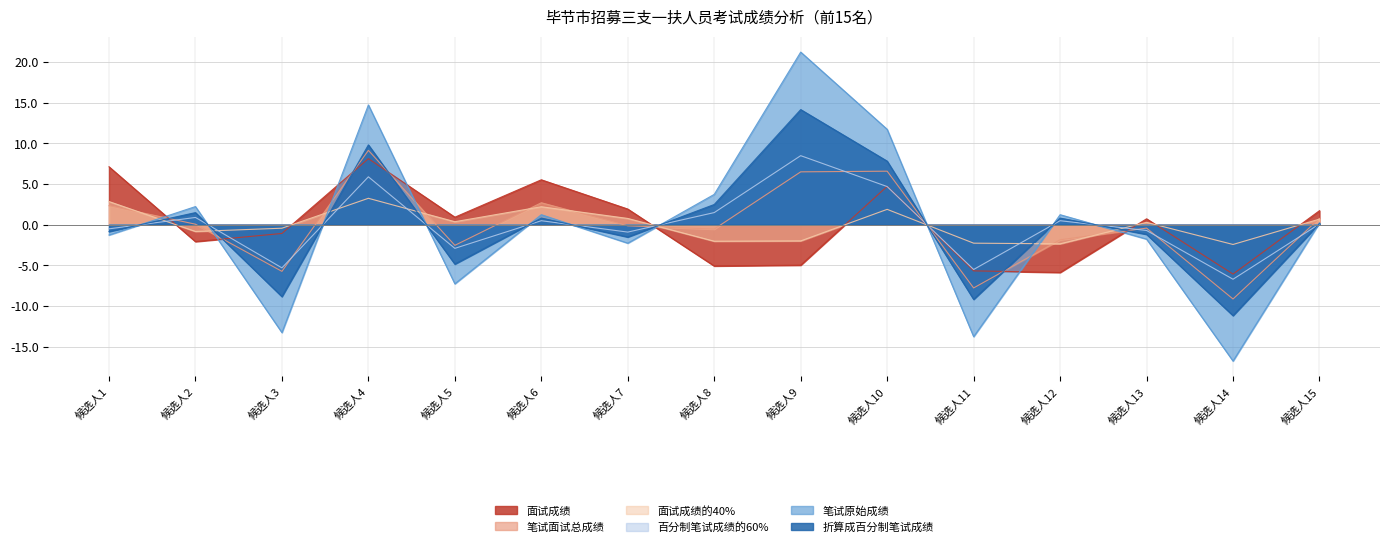

Which series has the largest total across all categories?

面试成绩的40%